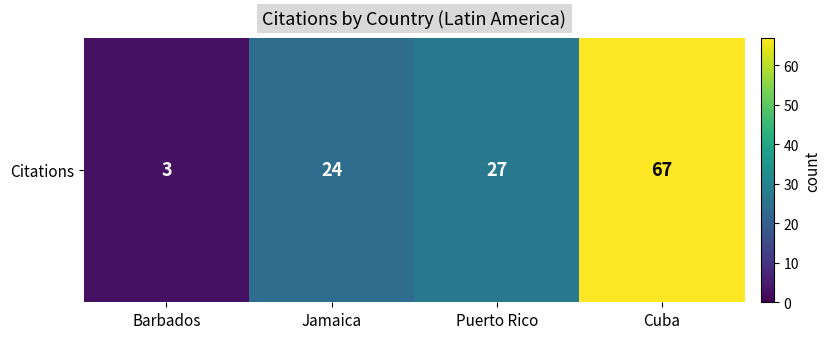

Which label corresponds to the largest value in the chart?

Cuba